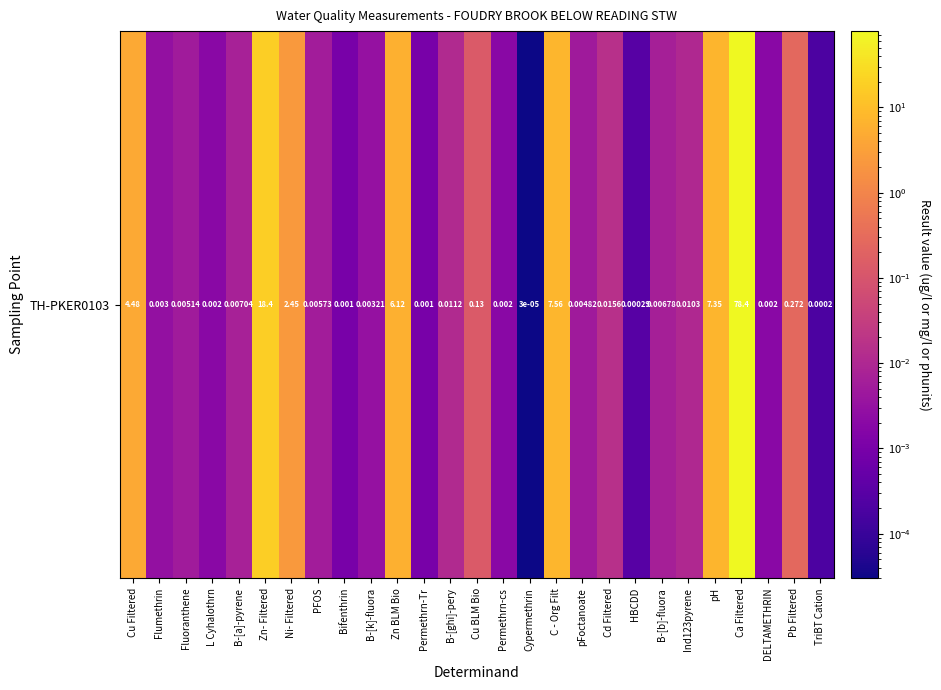

Rank the categories by value from highest to lowest.

Ca Filtered, Zn- Filtered, C - Org Filt, pH, Zn BLM Bio, Cu Filtered, Ni- Filtered, Pb Filtered, Cu BLM Bio, Cd Filtered, B-[ghi]-pery, Ind123pyrene, B-[a]-pyrene, B-[b]-fluora, PFOS, Fluoranthene, pFoctanoate, B-[k]-fluora, Flumethrin, L Cyhalothrn, Permethrn-cs, DELTAMETHRIN, Bifenthrin, Permethrn-Tr, HBCDD, TriBT Cation, Cypermethrin